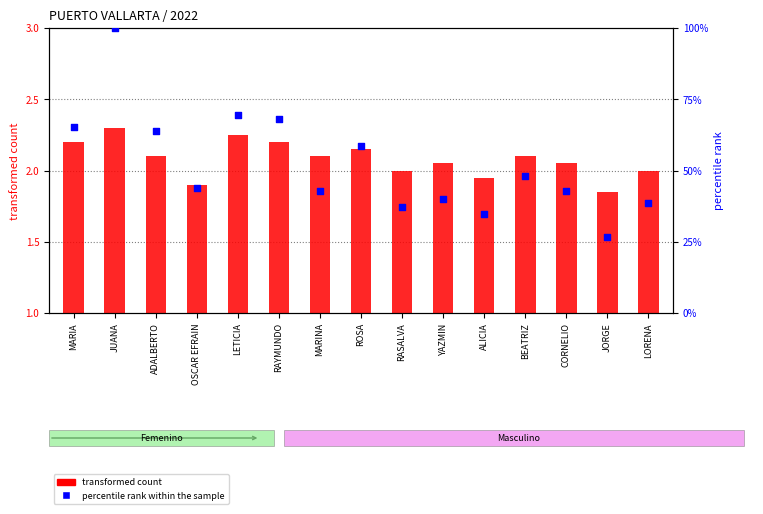

Which series reaches the maximum Y coordinate?

percentile rank within the sample